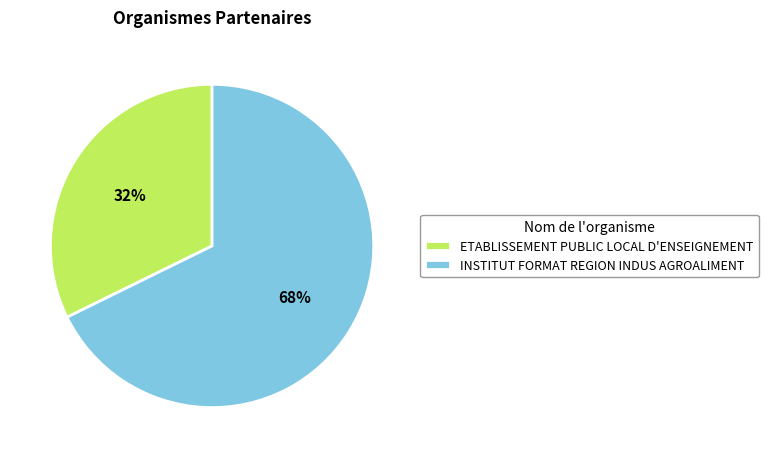

Which category has the smallest portion of the pie?

ETABLISSEMENT PUBLIC LOCAL D'ENSEIGNEMENT